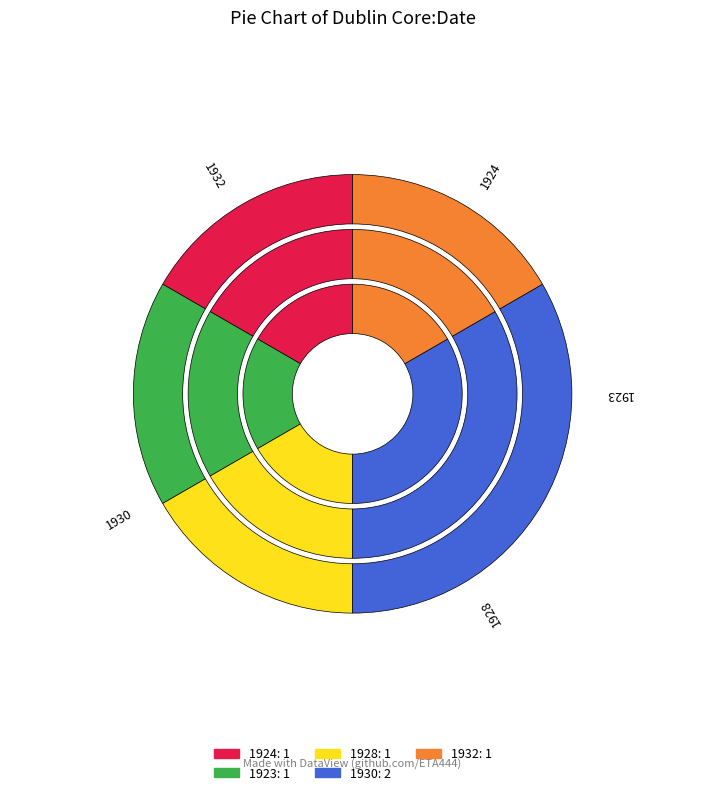

To the nearest percent, what portion does 1928 represent?

17%